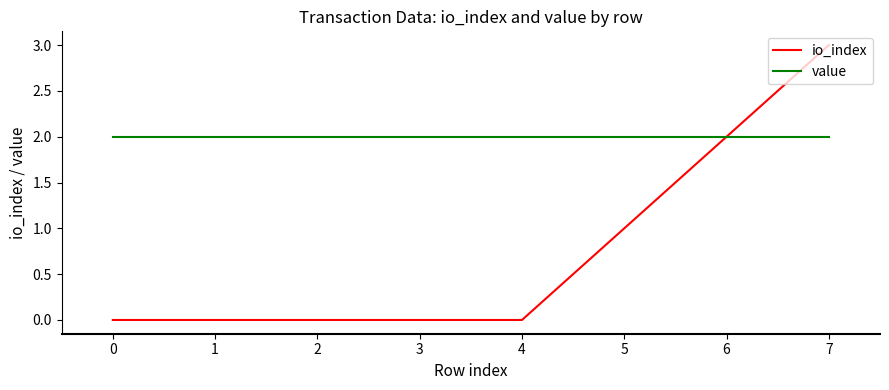

Reading left to right, list all the values displayed in this chart.

io_index: 0=0.0	1=0.0	2=0.0	3=0.0	4=0.0	5=1.0	6=2.0	7=3.0
value: 0=2.0	1=2.0	2=2.0	3=2.0	4=2.0	5=2.0	6=2.0	7=2.0